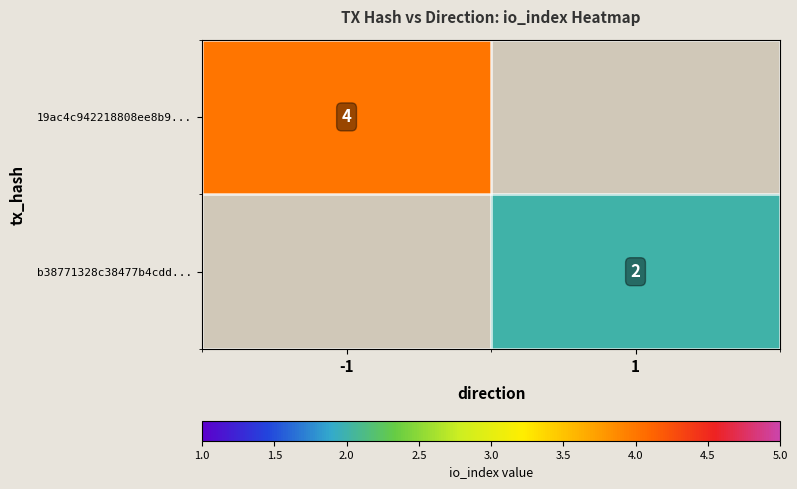

The 19ac4c942218808ee8b9... series shows 2 at -1. True or false?

False